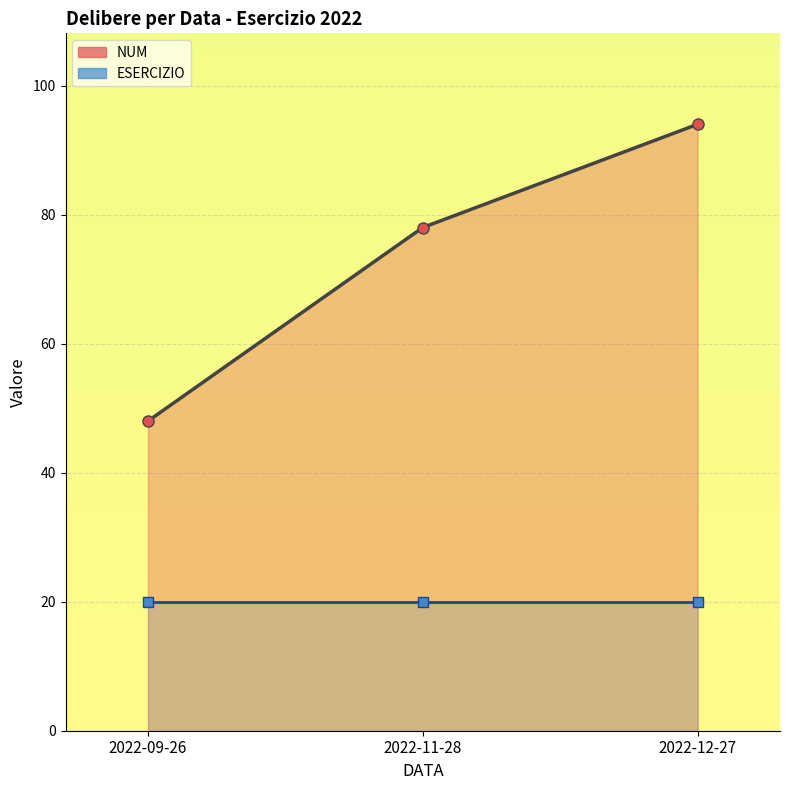

Reading right to left, list all the values displayed in this chart.

NUM line: 2022-12-27=94	2022-11-28=78	2022-09-26=48
ESERCIZIO line: 2022-12-27=20	2022-11-28=20	2022-09-26=20